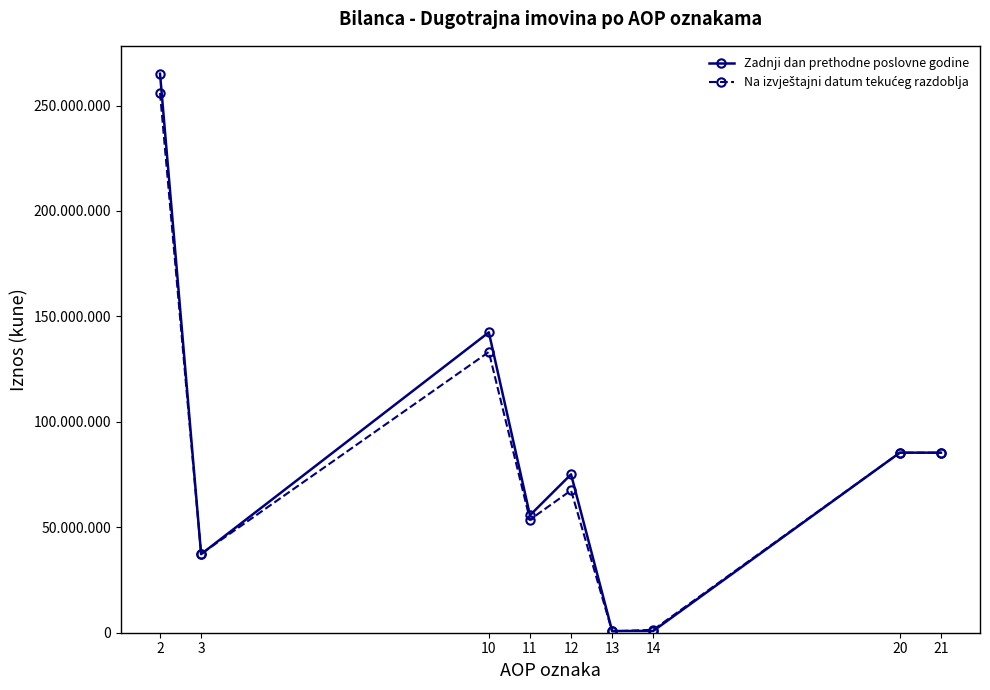

At 3, list the series in order from largest to smallest.

Na izvještajni datum tekućeg razdoblja, Zadnji dan prethodne poslovne godine